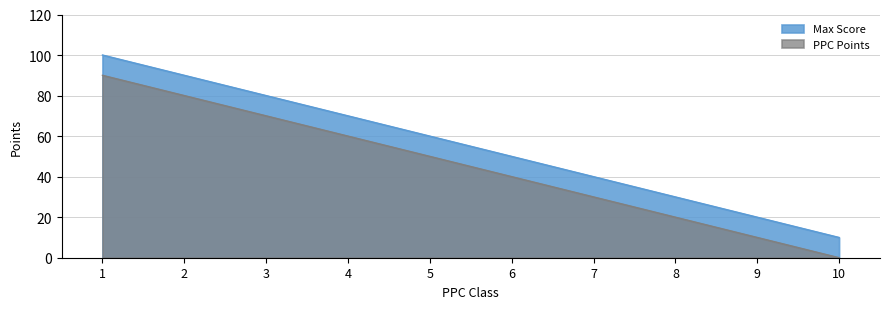

The PPC Points series shows 0.0 at 10. True or false?

True